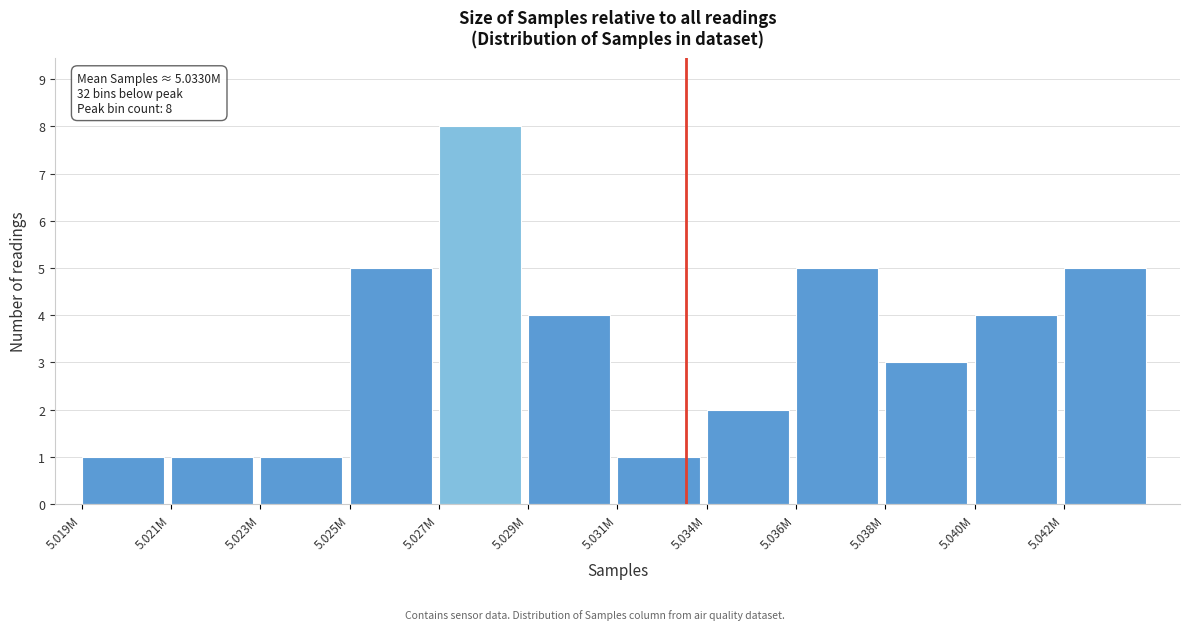

Reading left to right, transcribe all the data shown in this chart.

5.019M=1	5.021M=1	5.023M=1	5.025M=5	5.027M=8	5.029M=4	5.031M=1	5.034M=2	5.036M=5	5.038M=3	5.040M=4	5.042M=5